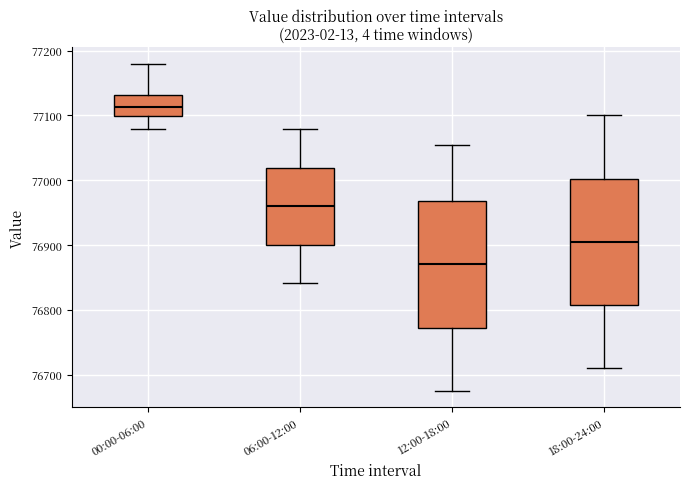

Which box's median line is the lowest?

12:00-18:00